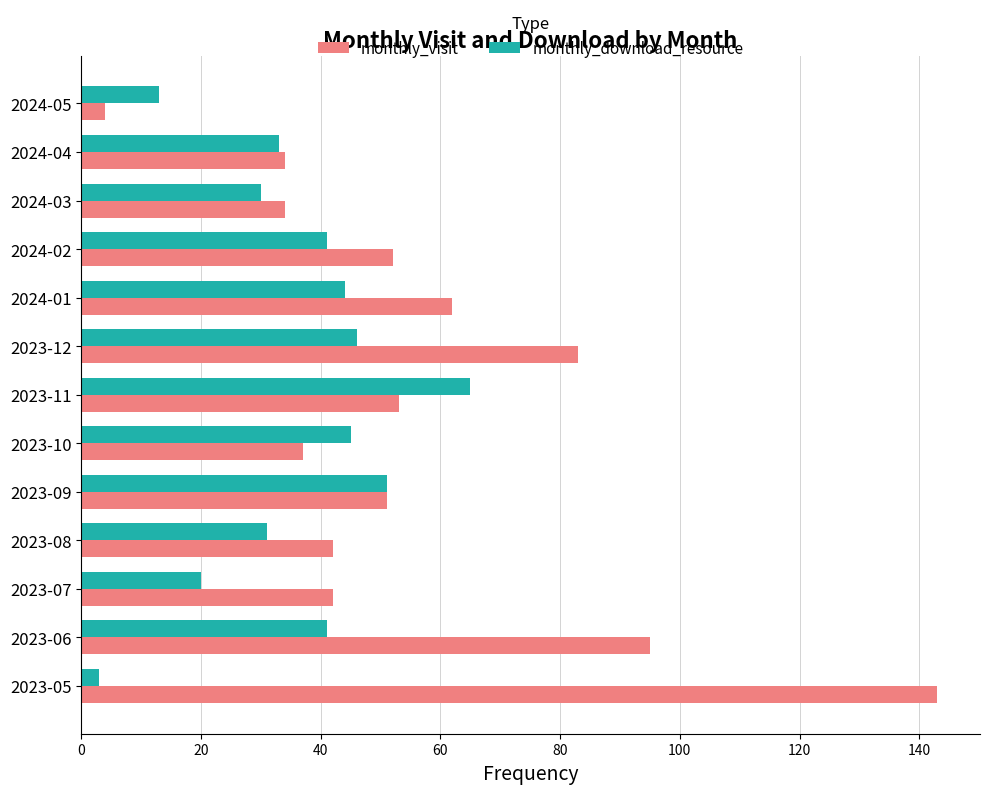

Which series has the largest range (max minus min)?

monthly_visit